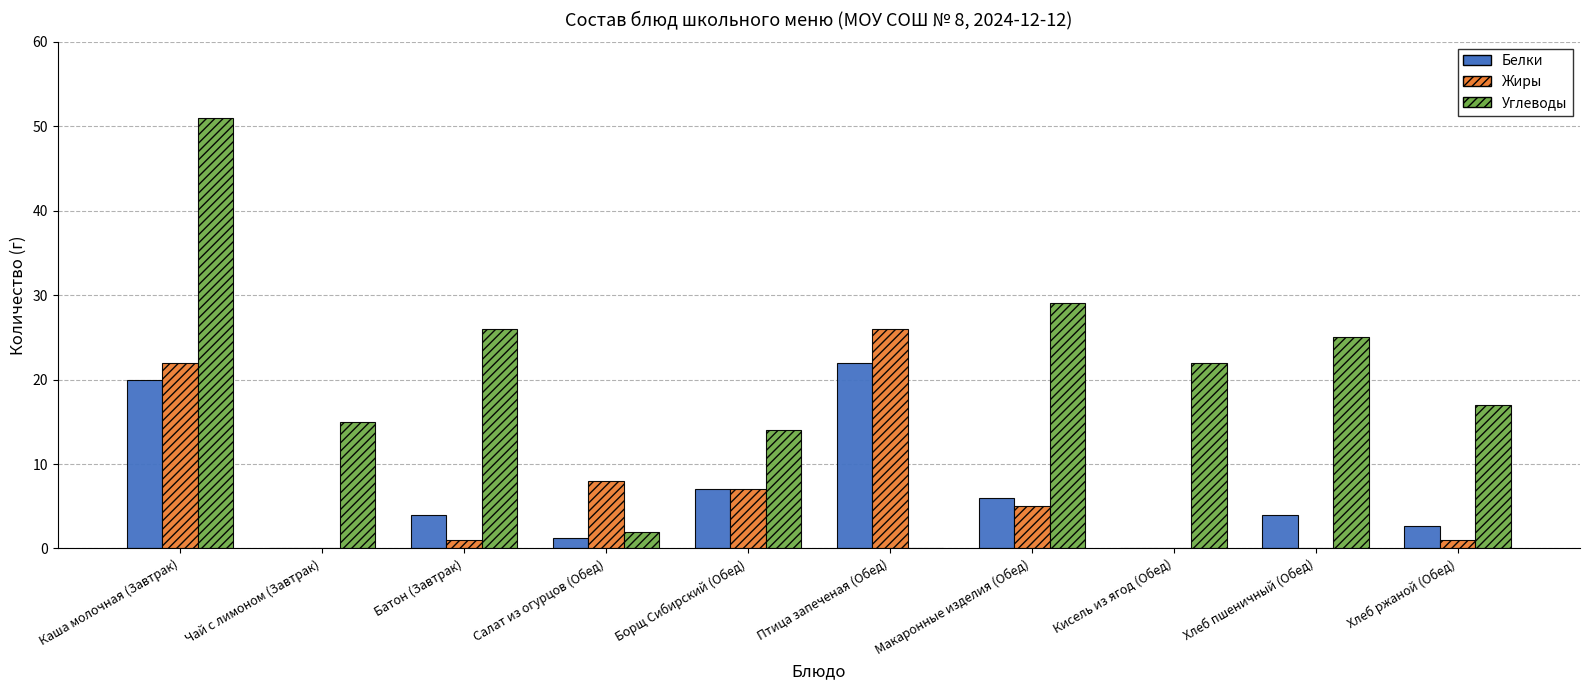

True or false: Белки has a value of 0.0 at Кисель из ягод (Обед).

True